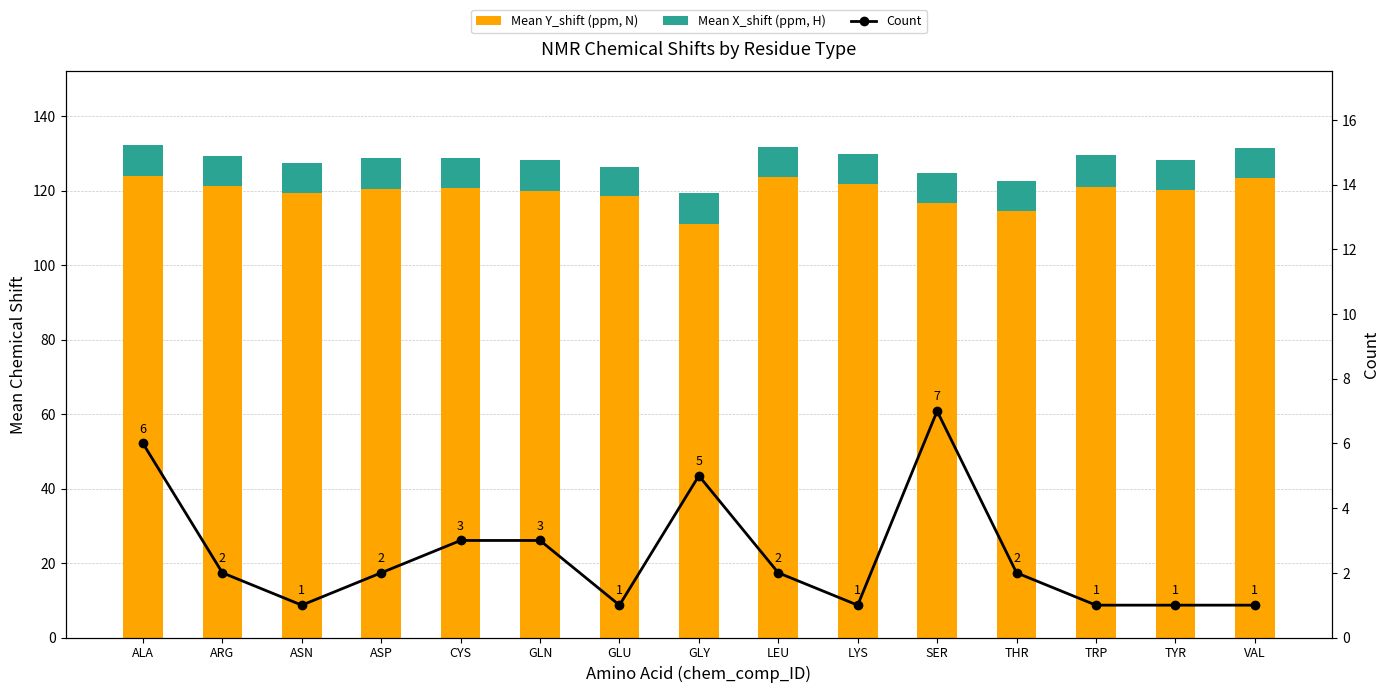

Reading left to right, extract all data points from this chart.

Mean Y_shift (ppm, N): ALA=124.0	ARG=121.3	ASN=119.4	ASP=120.5	CYS=120.5	GLN=120.0	GLU=118.4	GLY=111.0	LEU=123.7	LYS=121.8	SER=116.6	THR=114.5	TRP=121.1	TYR=120.3	VAL=123.3
Mean X_shift (ppm, H): ALA=8.2	ARG=8.0	ASN=8.1	ASP=8.1	CYS=8.2	GLN=8.2	GLU=7.9	GLY=8.3	LEU=8.0	LYS=8.1	SER=8.2	THR=8.0	TRP=8.5	TYR=7.8	VAL=8.0
Count: ALA=6.0	ARG=2.0	ASN=1.0	ASP=2.0	CYS=3.0	GLN=3.0	GLU=1.0	GLY=5.0	LEU=2.0	LYS=1.0	SER=7.0	THR=2.0	TRP=1.0	TYR=1.0	VAL=1.0